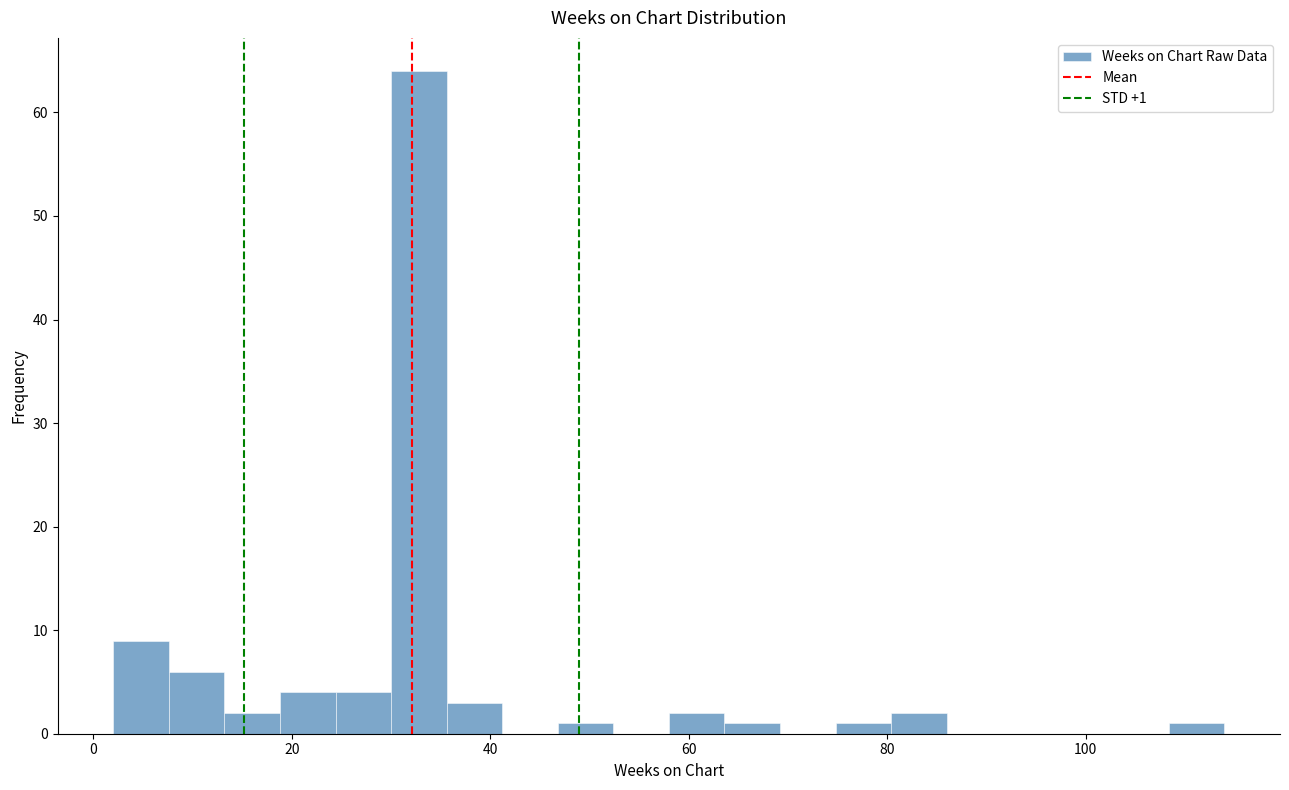

Around what value on the x-axis is the tallest bar? Give the approximate position of its centre, as read against the axis.

32